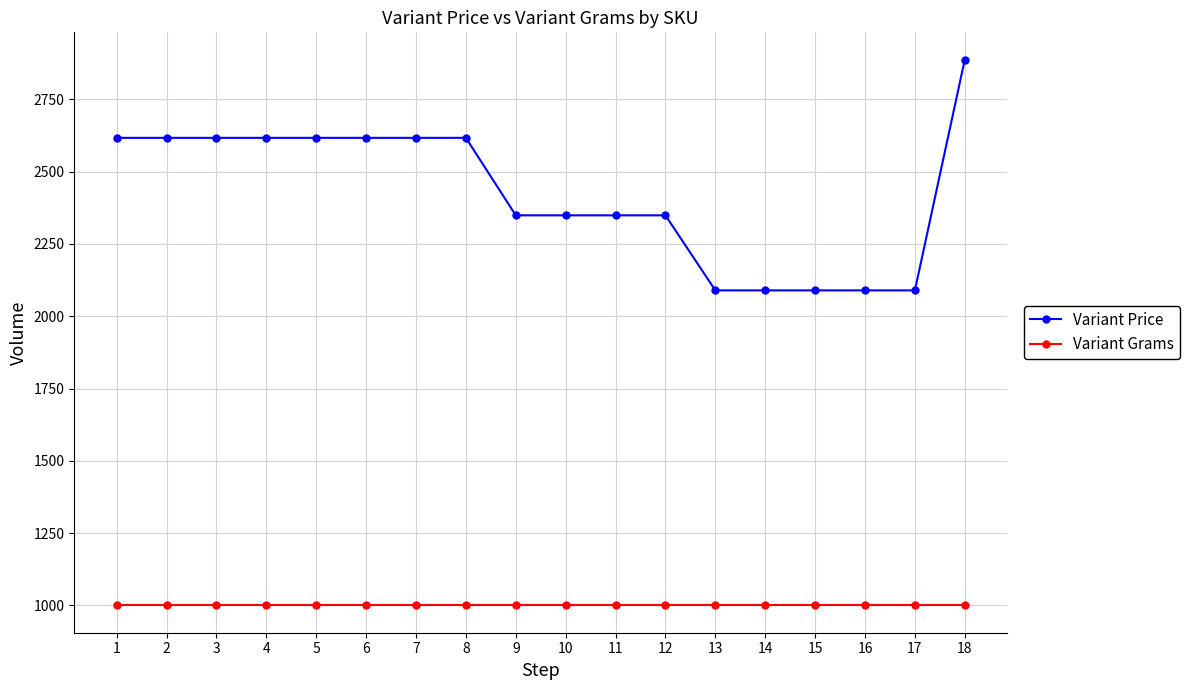

Is the value of Variant Price at 6 greater than the value of Variant Grams at 10?

Yes